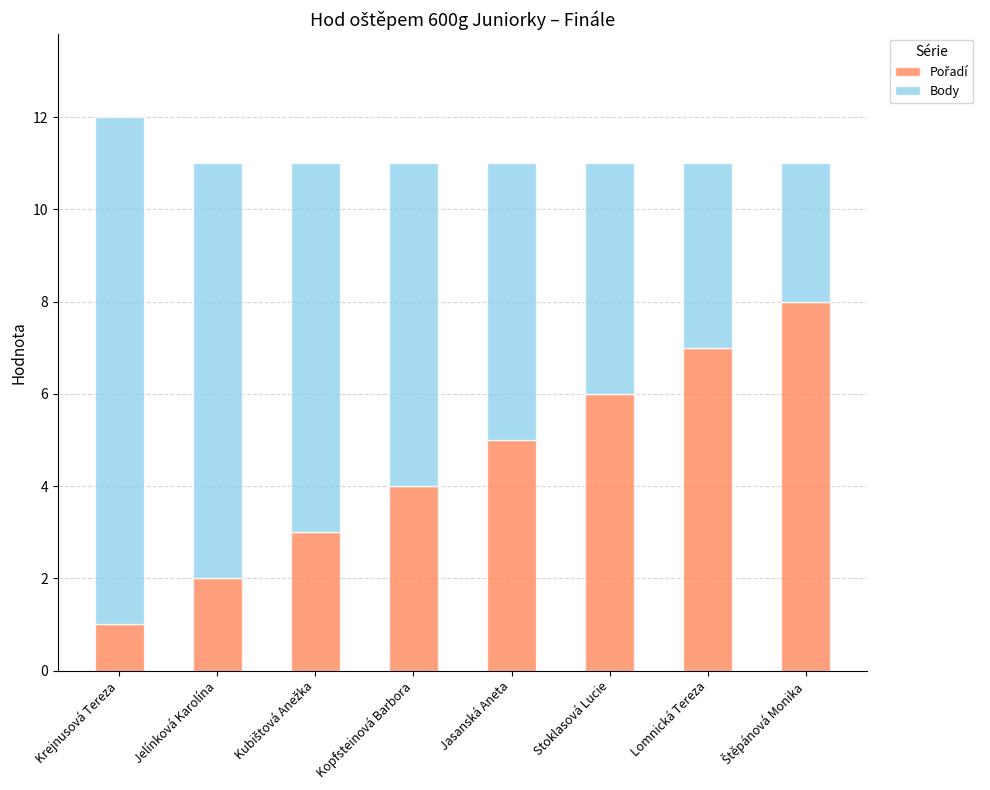

At which category is the sum across all series the highest?

Krejnusová Tereza